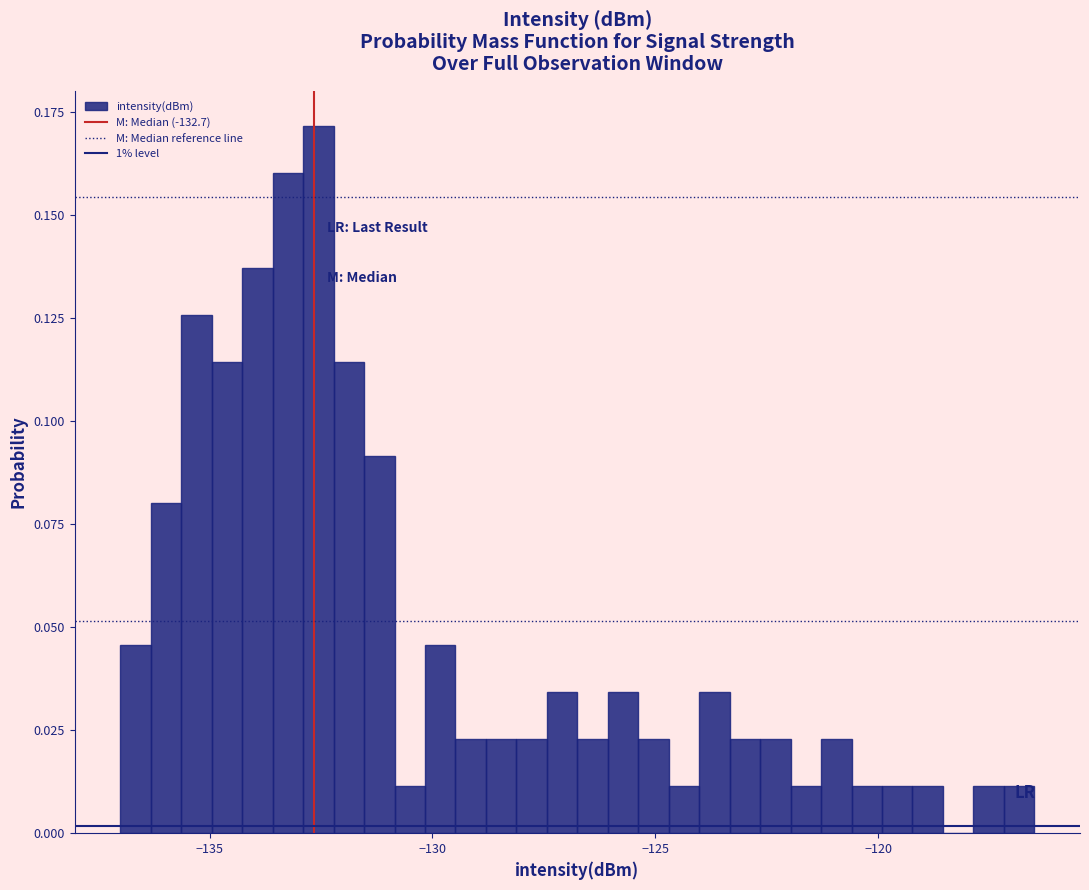

Around what value on the x-axis is the tallest bar? Give the approximate position of its centre, as read against the axis.

-132.5